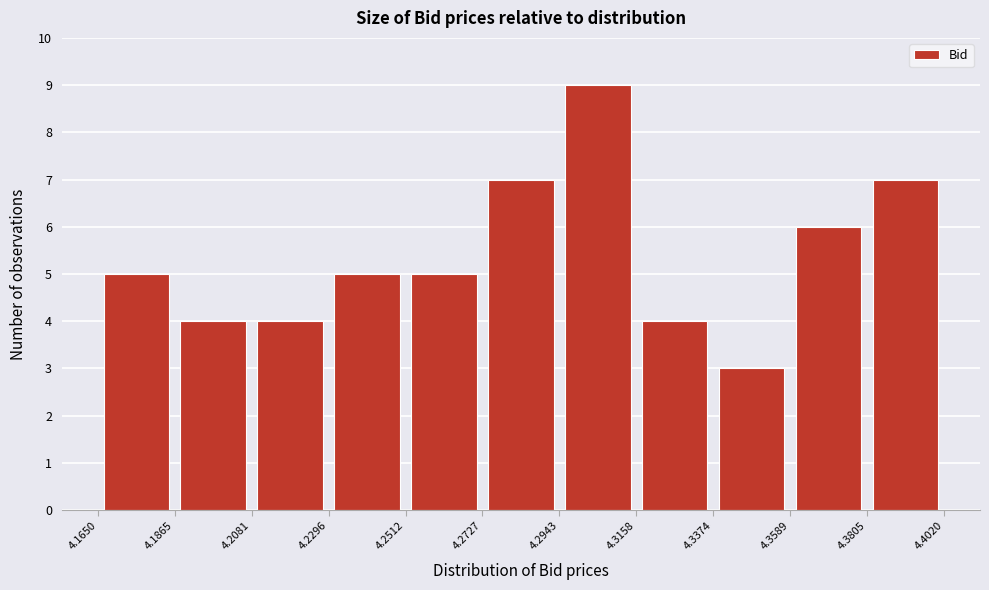

Which range on the x-axis has the tallest bar?

4.2943 to 4.3158